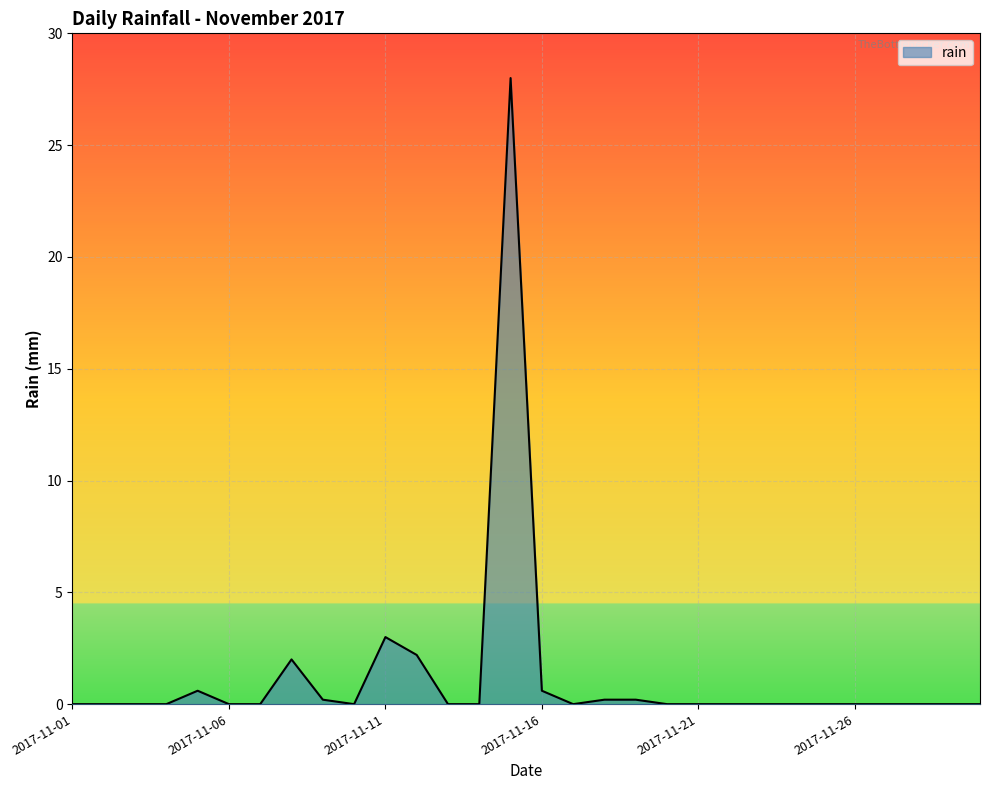

What is the difference between the maximum and minimum values?

28.0